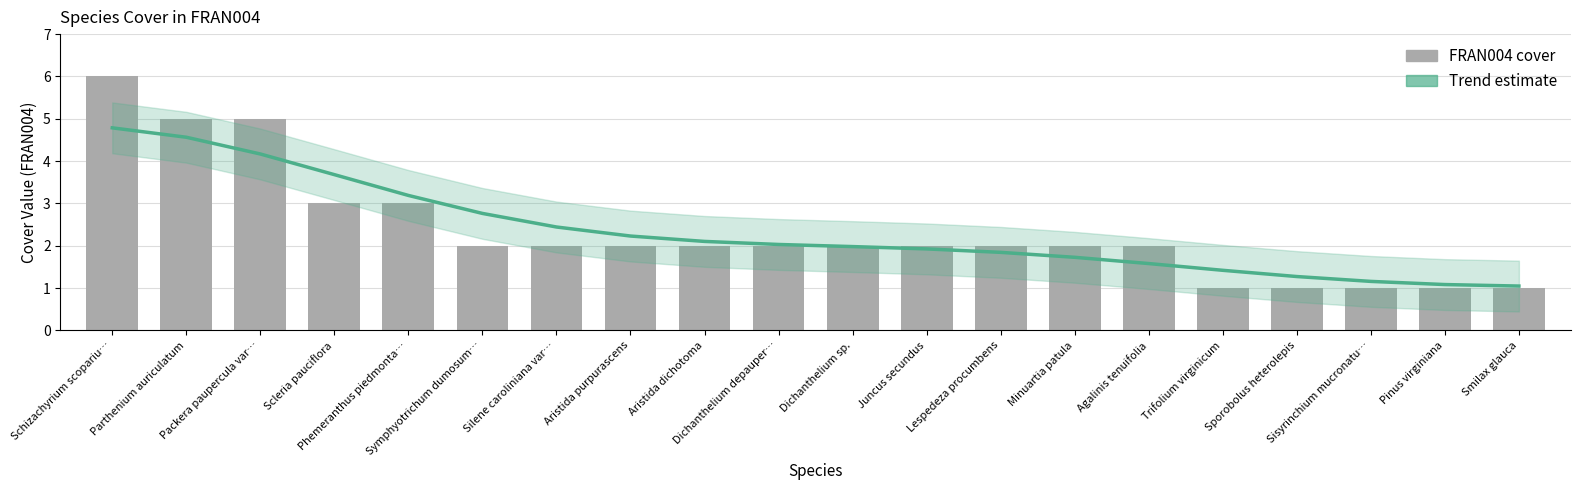

What is the lowest value of the FRAN004 series?

1.0